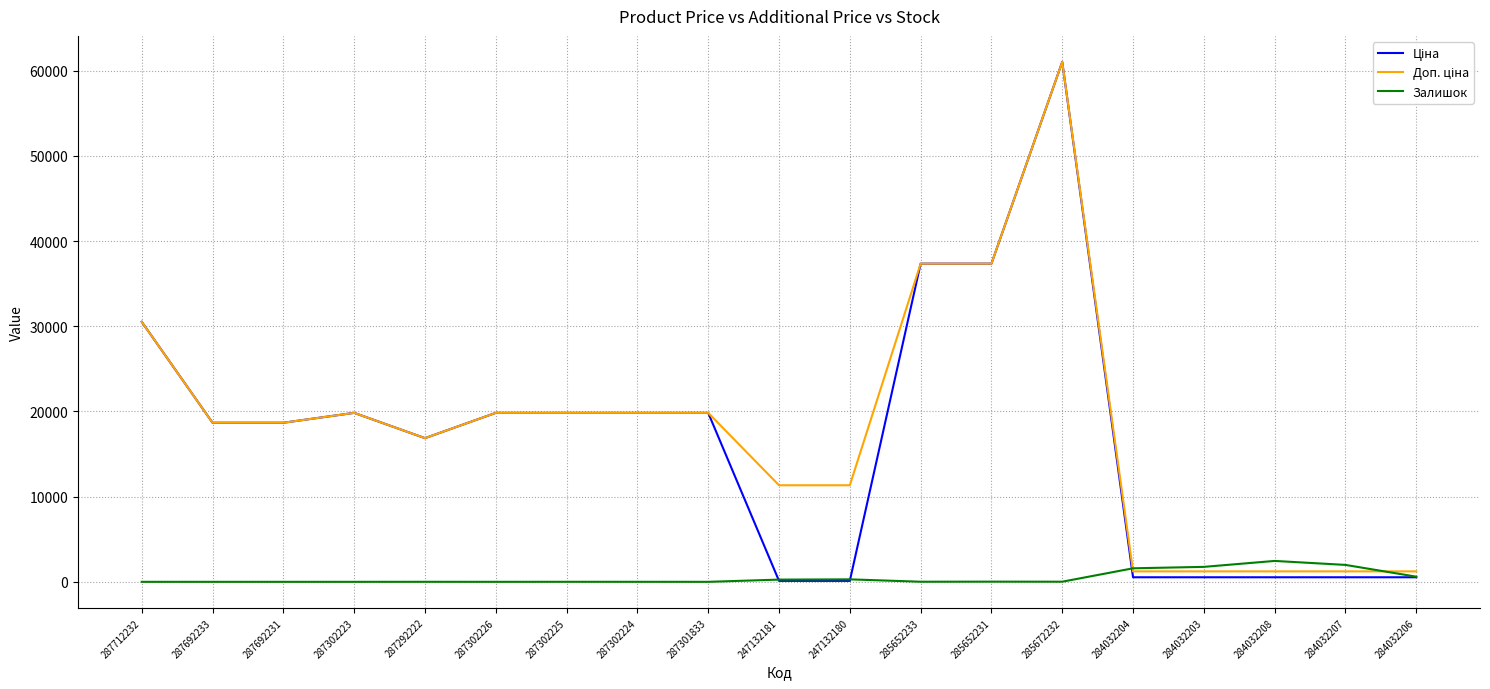

What is the total value across all series at 287692233?

37343.0